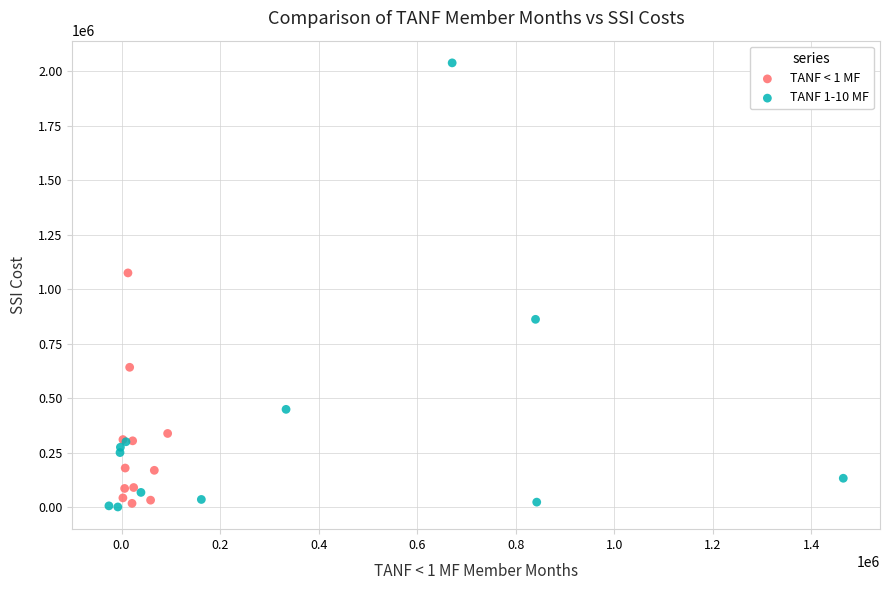

Which series contains the highest Y value?

TANF 1-10 MF